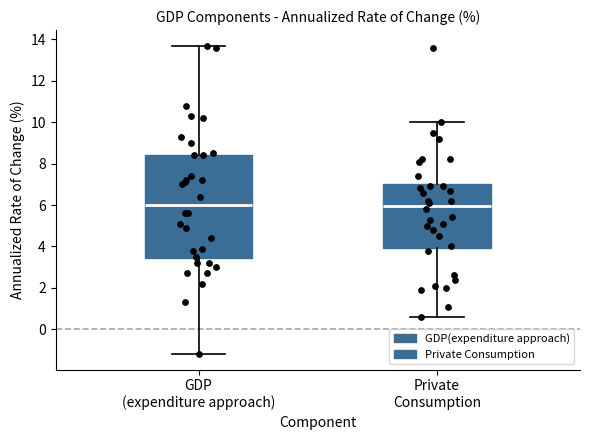

Where is the upper edge of the box for GDP (expenditure approach) on the y-axis? The values are not printed on the chart, so give them approximately, as read against the axis.

8.4